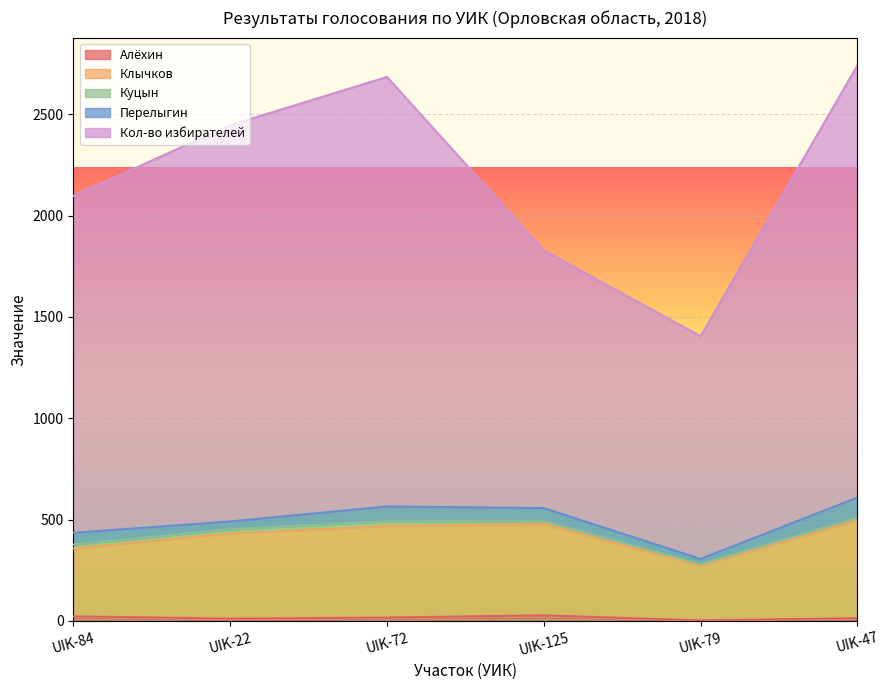

True or false: Клычков and Кол-во избирателей intersect in this chart.

False